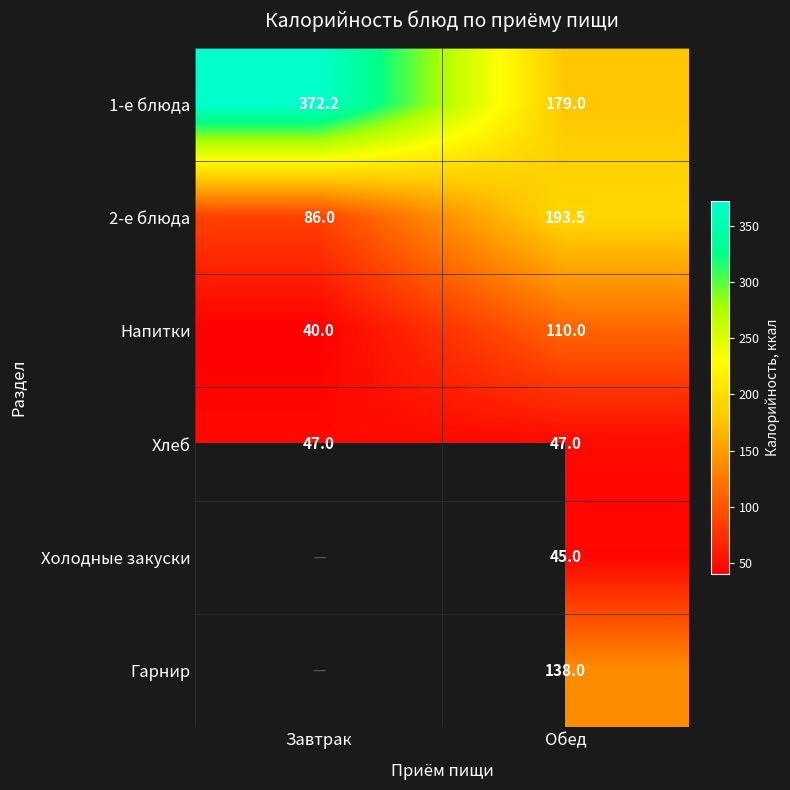

Is the value of Напитки at Обед greater than the value of 1-е блюда at Завтрак?

No